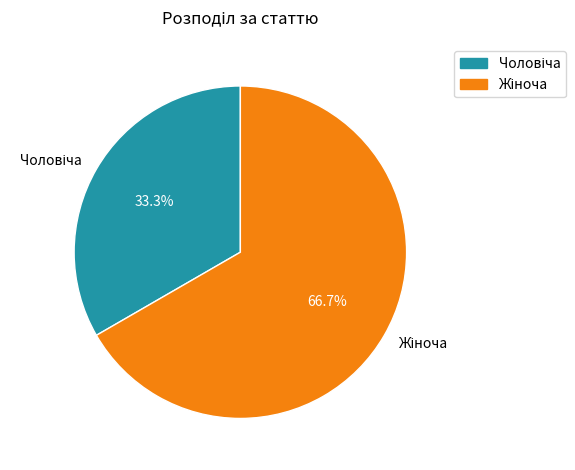

Which has a higher value, Чоловіча or Жіноча?

Жіноча